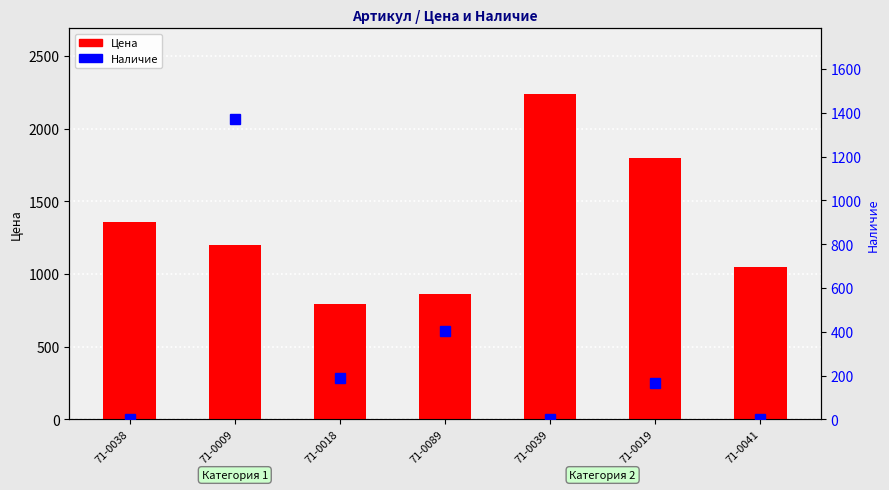

At which category is the sum across all series the highest?

71-0009